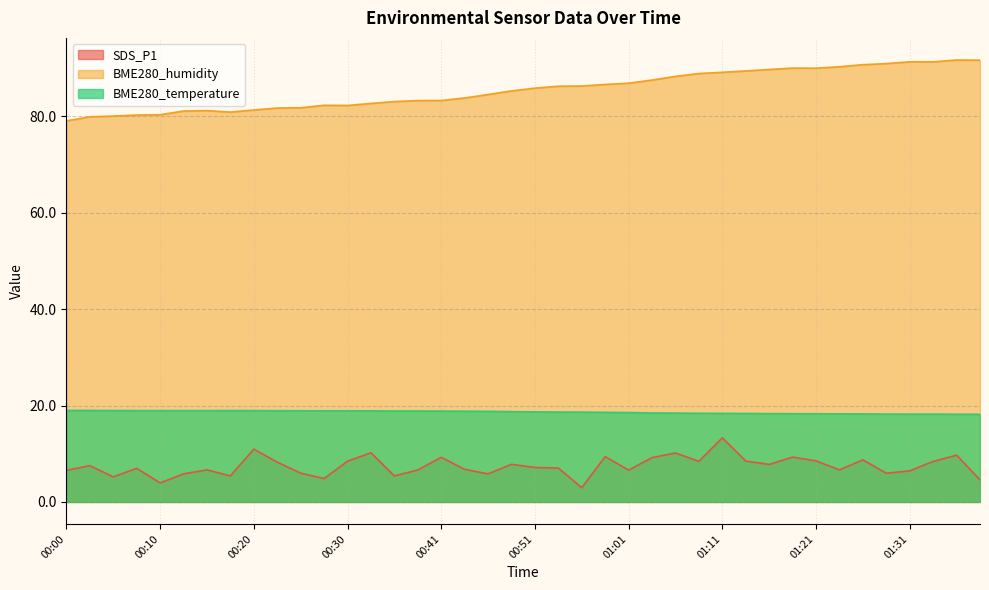

Which series changed the most between 00:43 and 01:09?

BME280_humidity